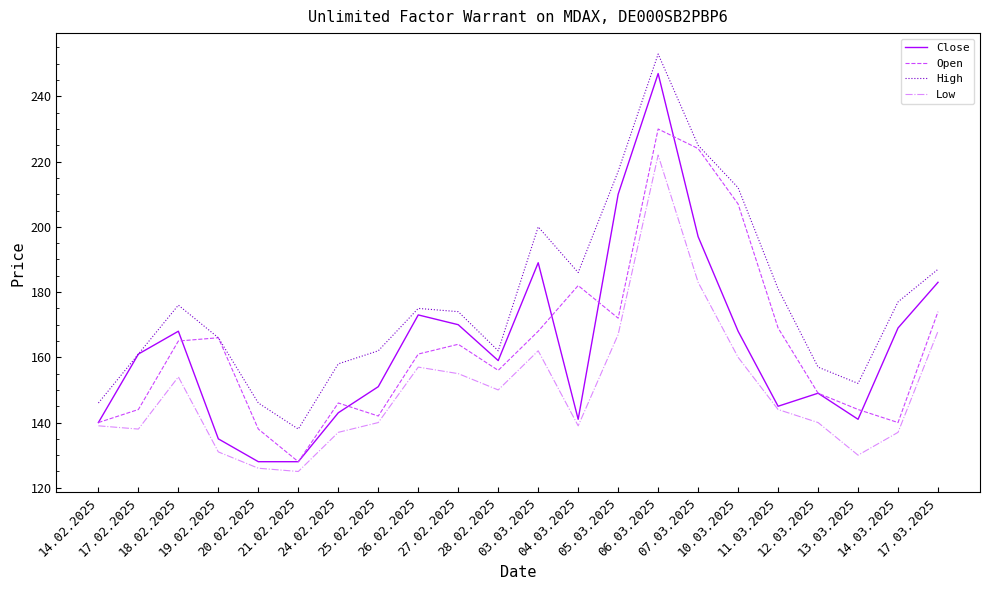

True or false: High and Low cross at least once.

False